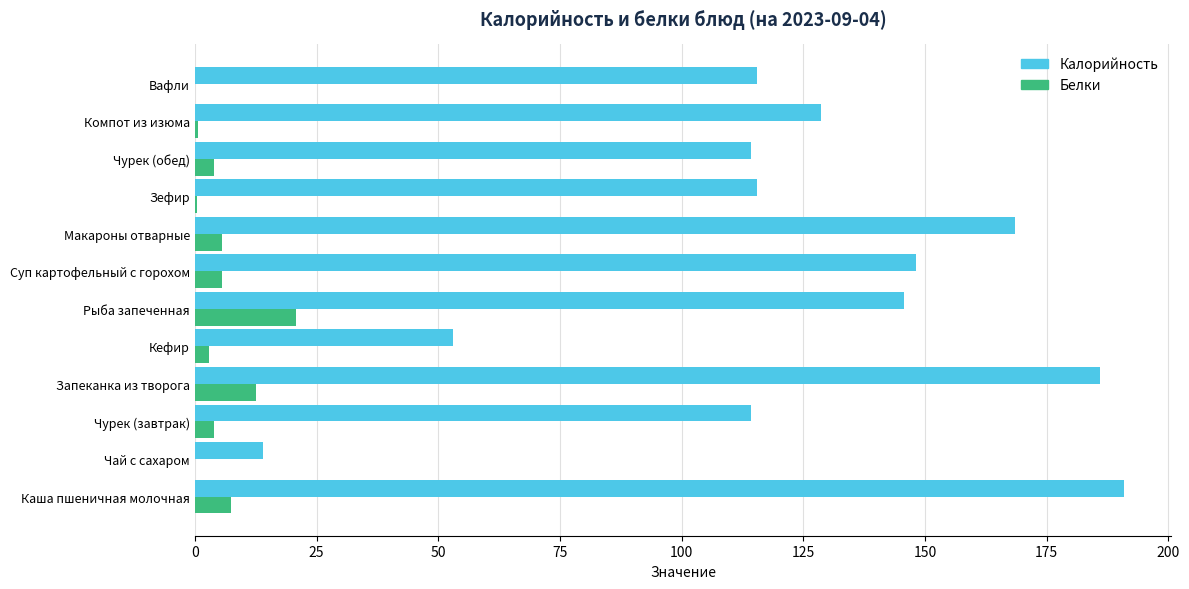

Between Чай с сахаром and Чурек (обед), which series saw the biggest shift?

Калорийность